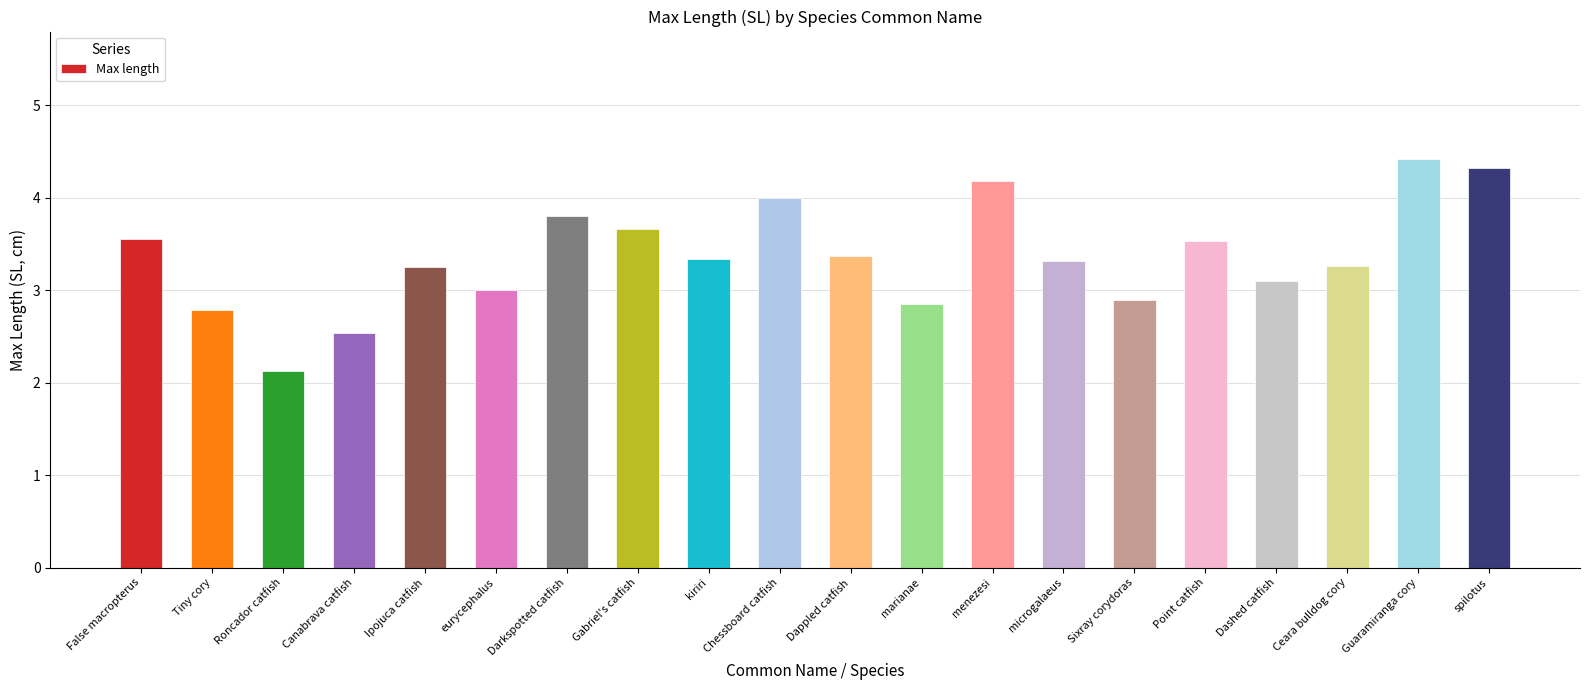

Read the value at Ceara bulldog cory.

3.3